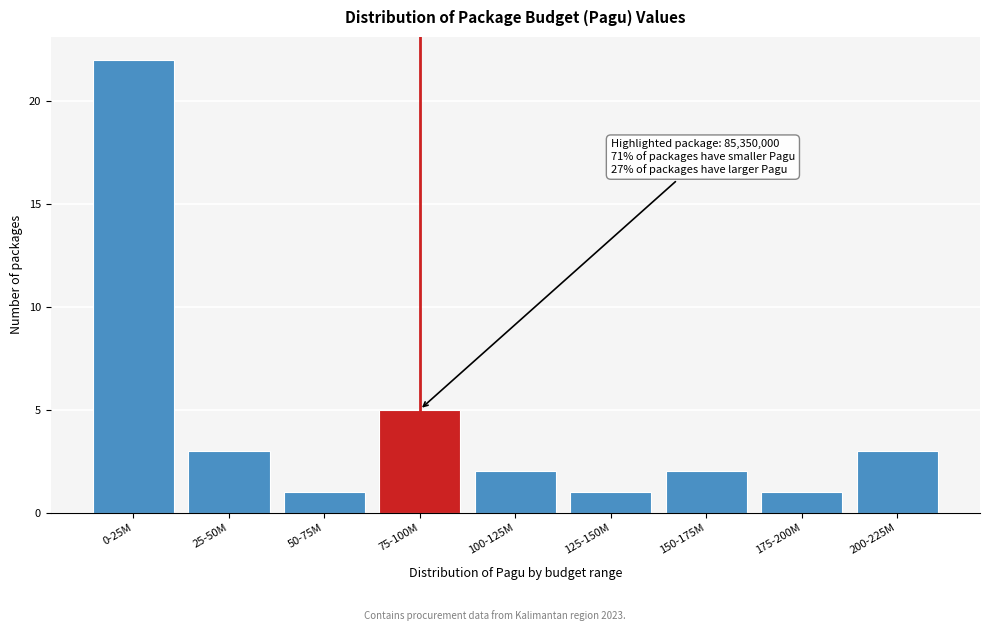

Reading left to right, list all the values displayed in this chart.

22	3	1	5	2	1	2	1	3